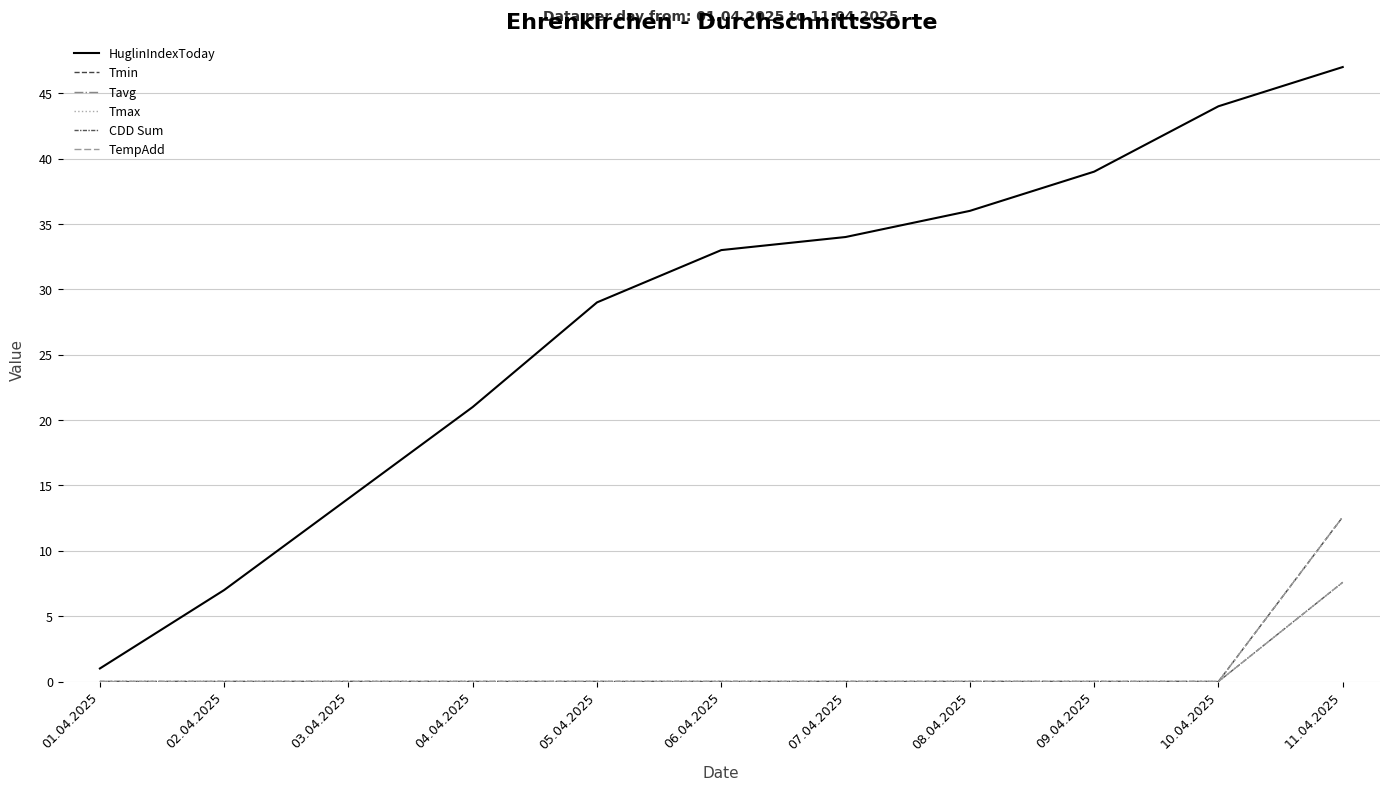

What is the average value of the Tavg series?

1.1